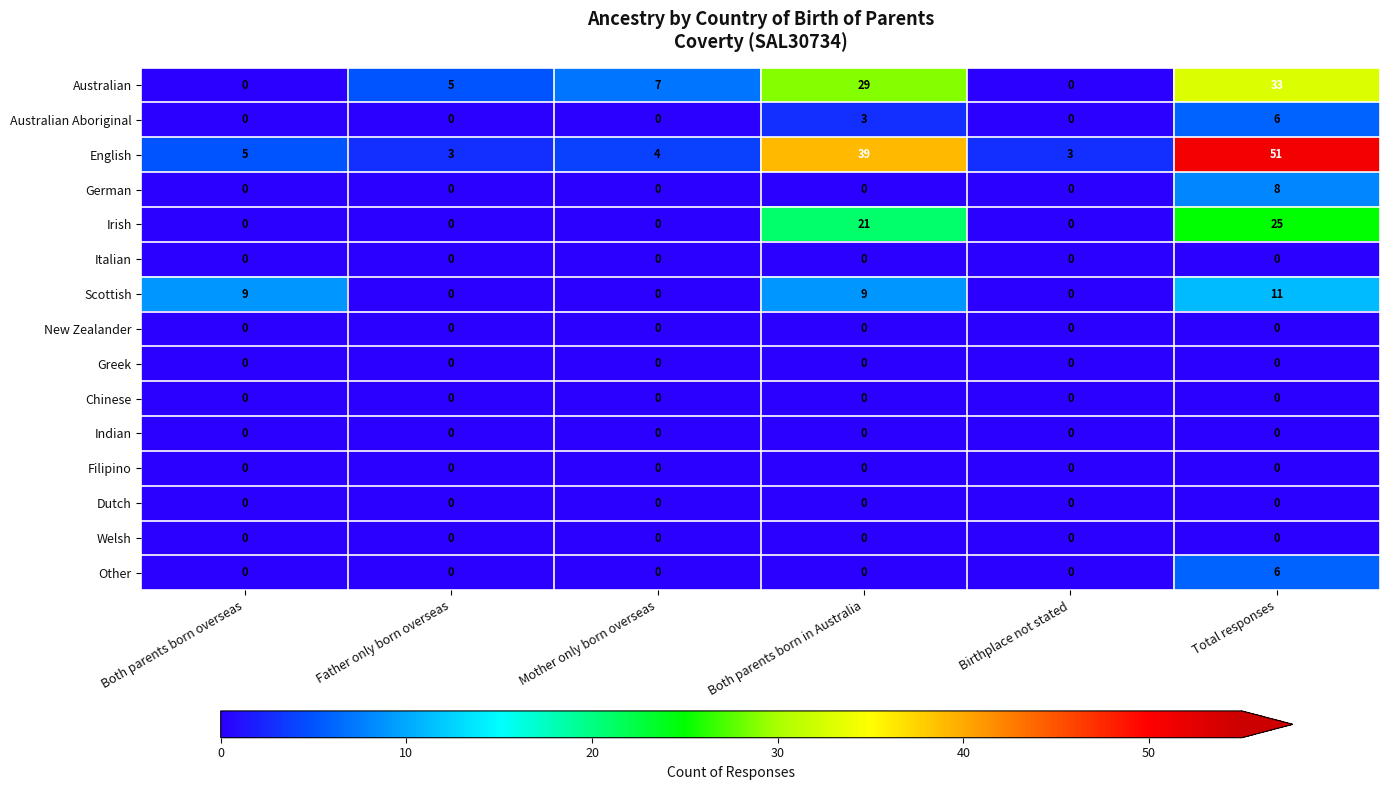

How many distinct data groups are displayed?

15